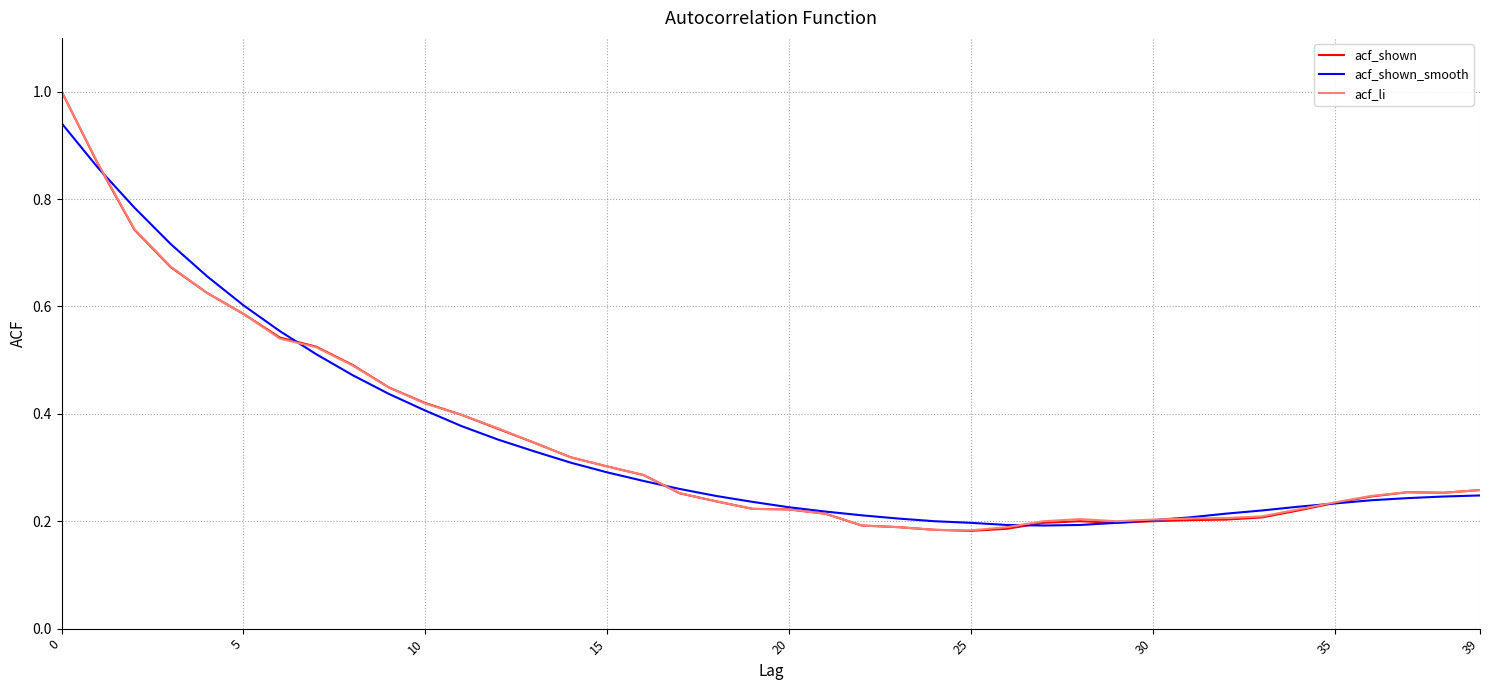

Which series has the largest range (max minus min)?

acf_shown